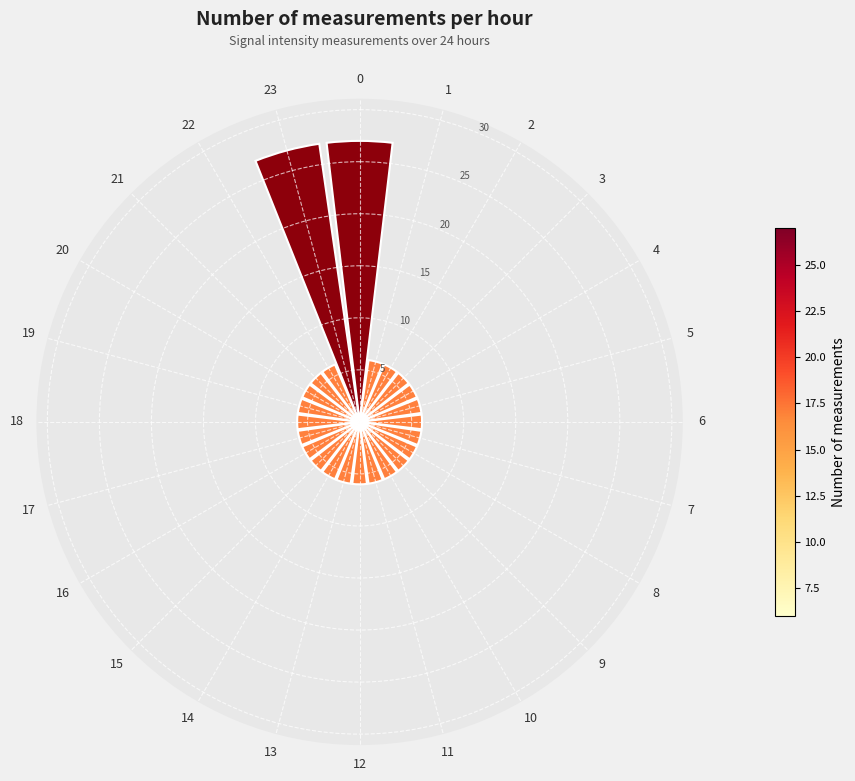

What is the ratio of the value at 19 to the value at 13?

1.0